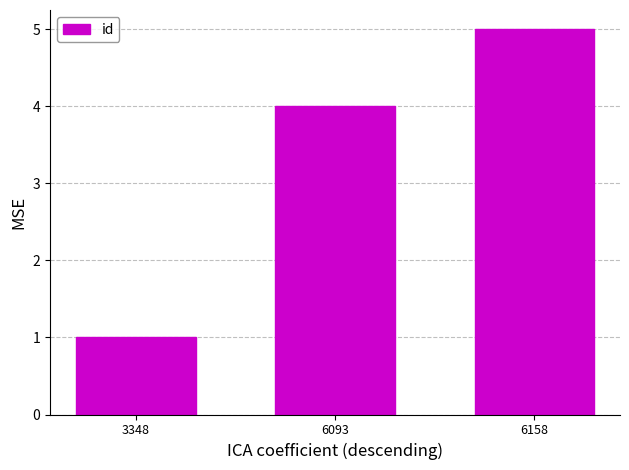

List the labels in order of value, smallest first.

3348, 6093, 6158